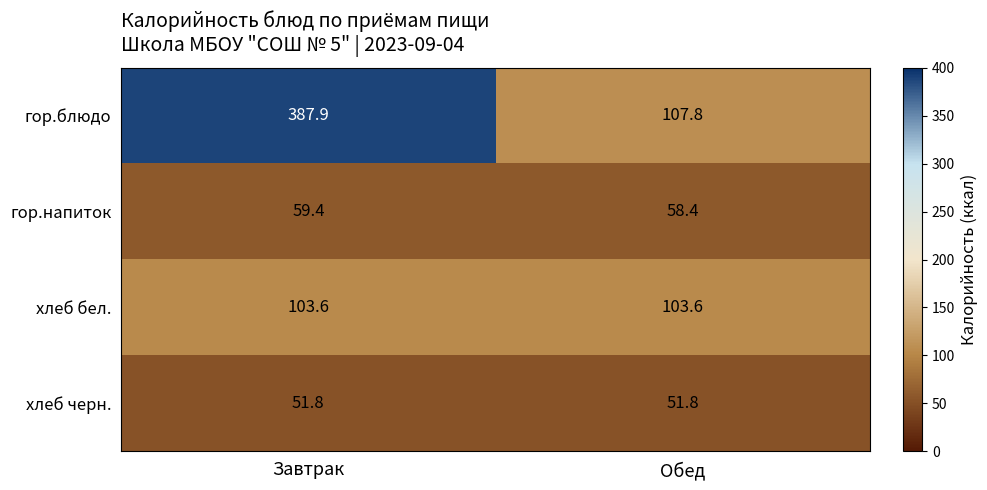

What is the average value of the хлеб бел. series?

103.6